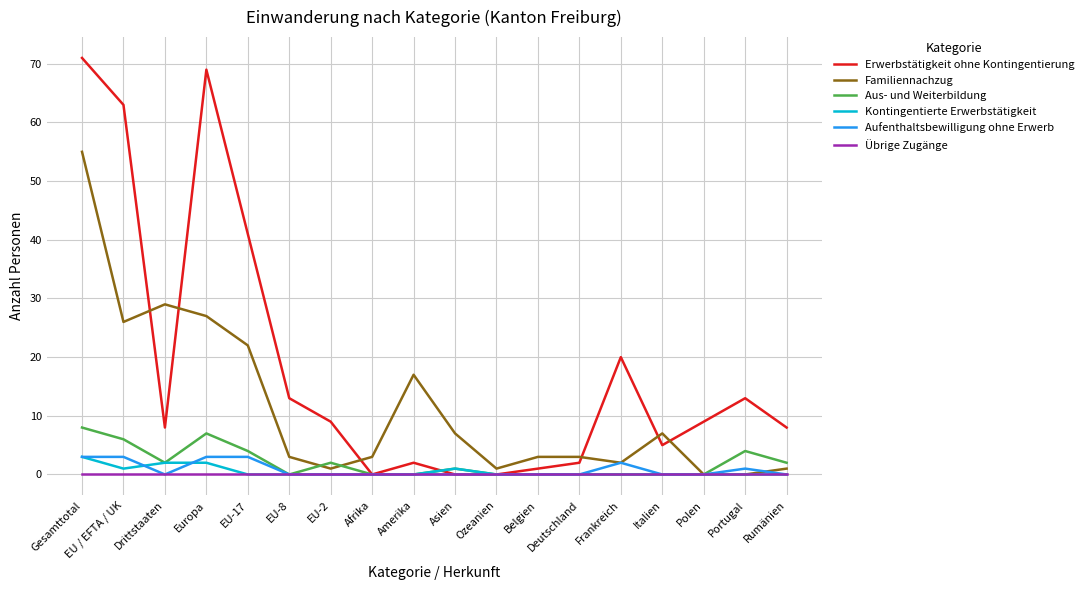

Which series has the largest range (max minus min)?

Erwerbstätigkeit ohne Kontingentierung